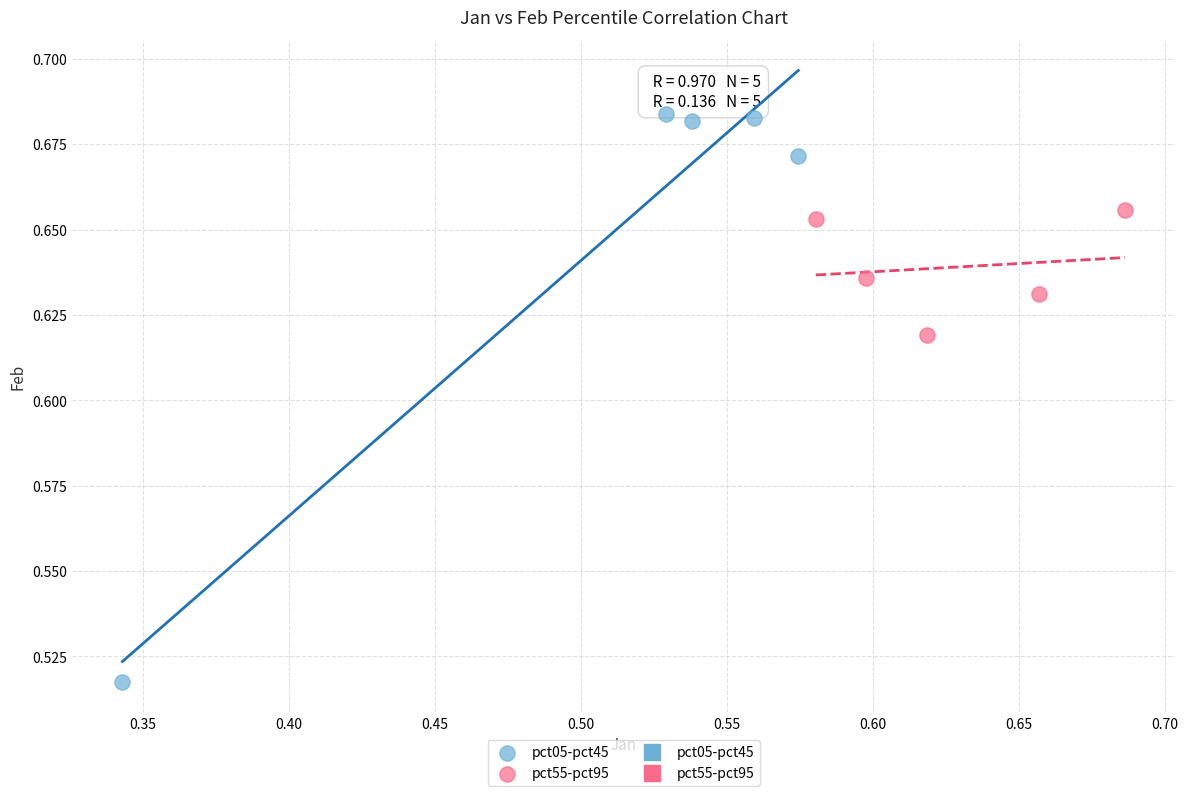

Which series contains the highest Y value?

pct05-pct45